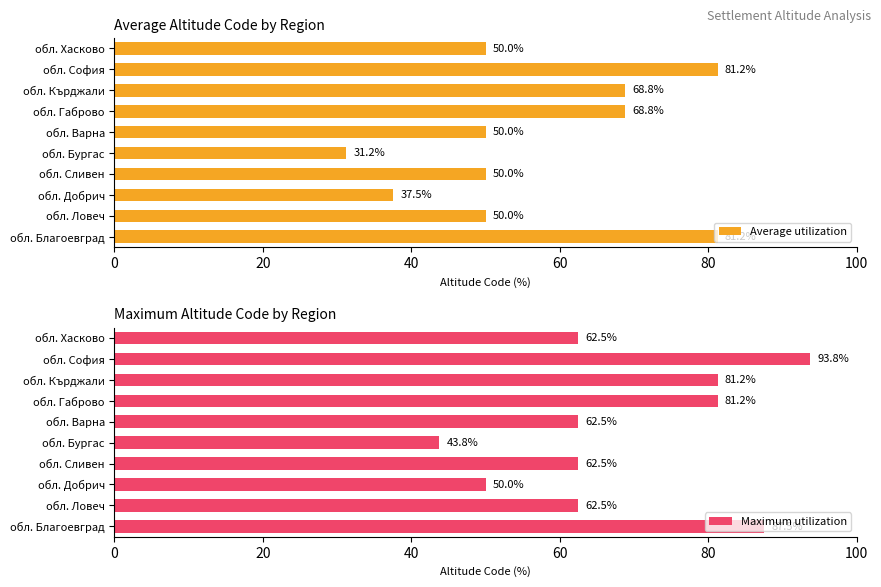

The value of Average utilization at обл. Габрово is 68.8. True or false?

True